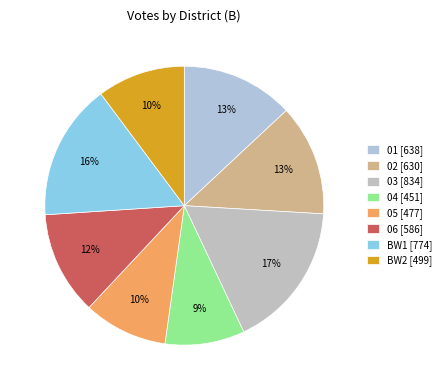

Which category has the biggest portion of the pie?

03